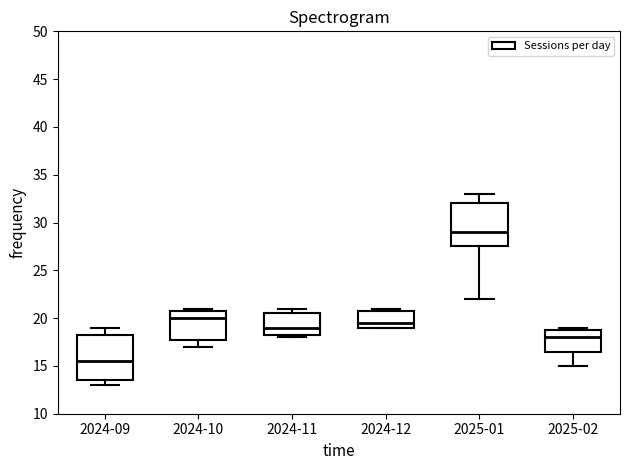

Which box's median line is the highest?

2025-01